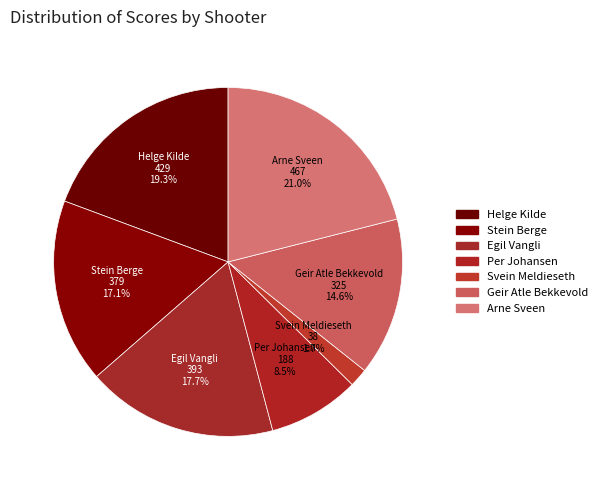

What is the ratio of the value at Geir Atle Bekkevold to the value at Per Johansen?

1.7